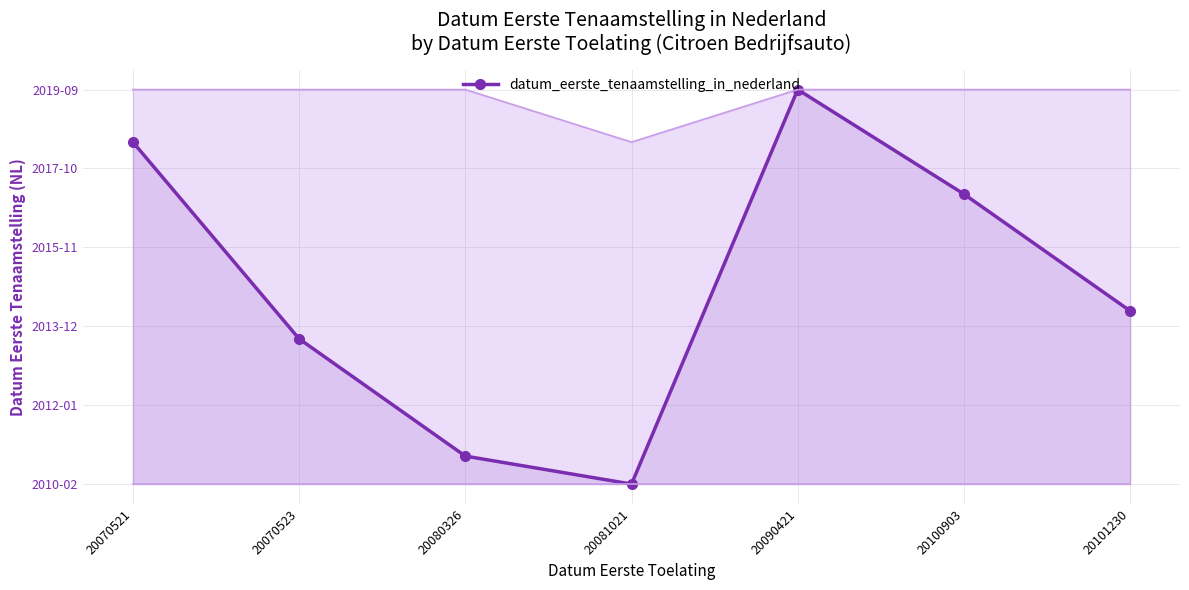

How many distinct data groups are displayed?

1